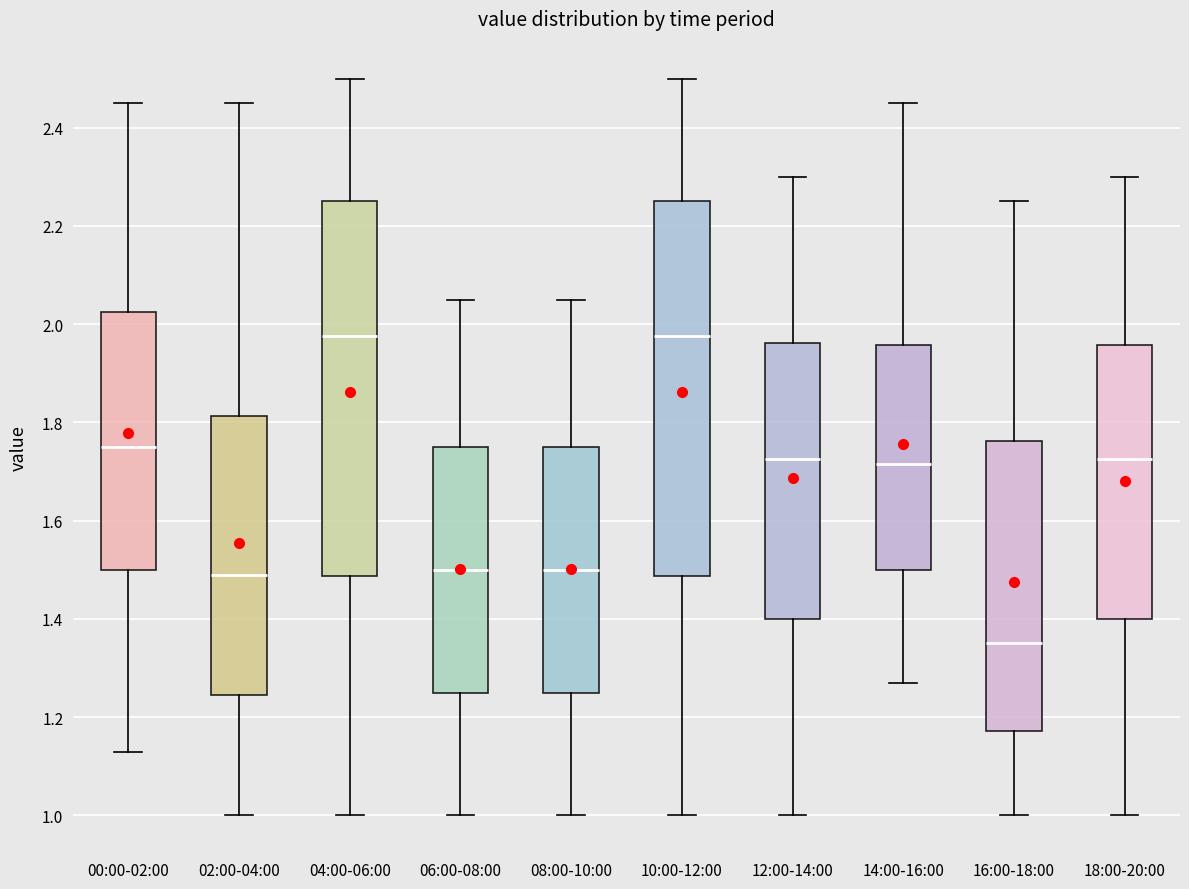

Reading left to right, transcribe this box plot: for each box, give where its median line is, the range the box spans, and where its two whiskers end, as read against the y-axis. The values are not printed on the chart, so give them approximately, as read against the axis.

00:00-02:00: median 1.76, box 1.50 to 2.02, whiskers 1.14 to 2.46
02:00-04:00: median 1.50, box 1.24 to 1.82, whiskers 1.00 to 2.46
04:00-06:00: median 1.98, box 1.48 to 2.26, whiskers 1.00 to 2.50
06:00-08:00: median 1.50, box 1.26 to 1.76, whiskers 1.00 to 2.06
08:00-10:00: median 1.50, box 1.26 to 1.76, whiskers 1.00 to 2.06
10:00-12:00: median 1.98, box 1.48 to 2.26, whiskers 1.00 to 2.50
12:00-14:00: median 1.72, box 1.40 to 1.96, whiskers 1.00 to 2.30
14:00-16:00: median 1.72, box 1.50 to 1.96, whiskers 1.28 to 2.46
16:00-18:00: median 1.36, box 1.18 to 1.76, whiskers 1.00 to 2.26
18:00-20:00: median 1.72, box 1.40 to 1.96, whiskers 1.00 to 2.30